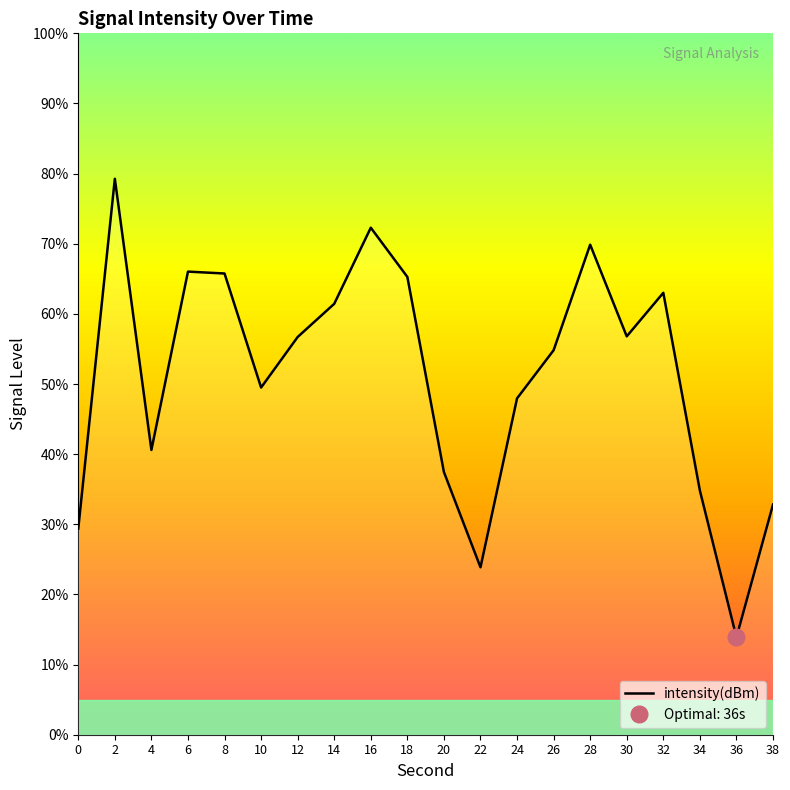

What is the value of the 20th point from the left?

32.8